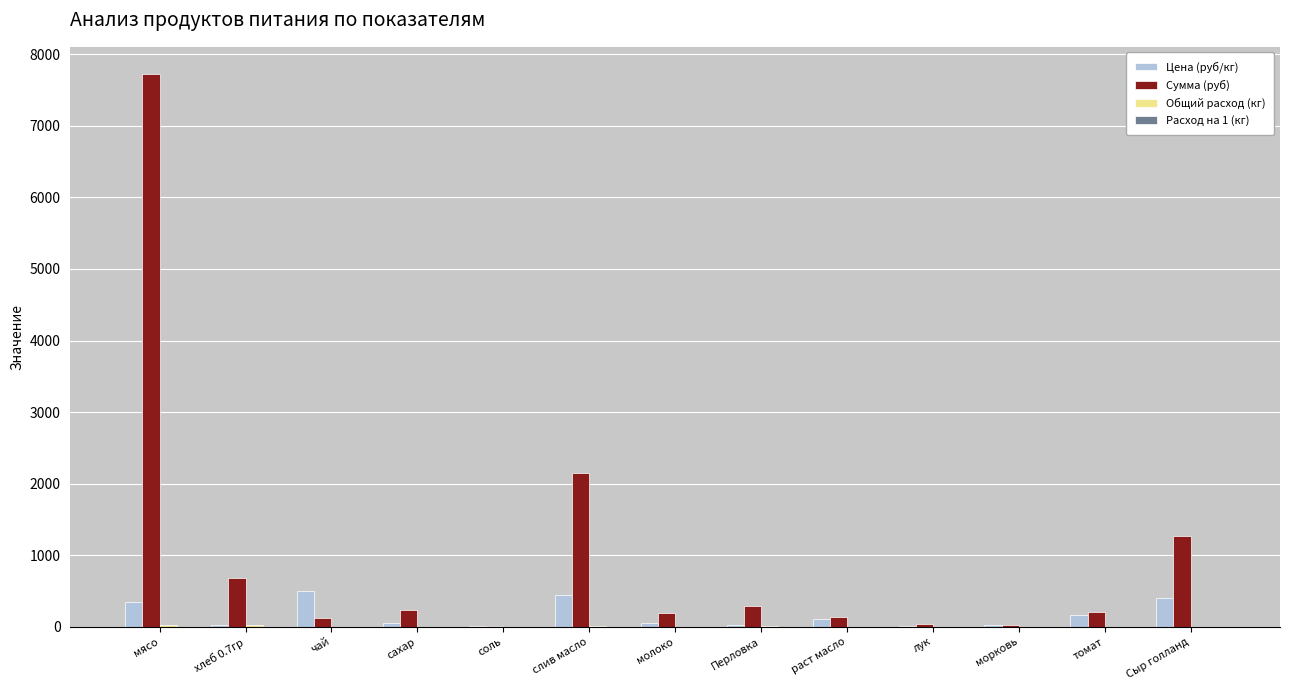

At which label is Сумма (руб) closest to 3864?

слив масло